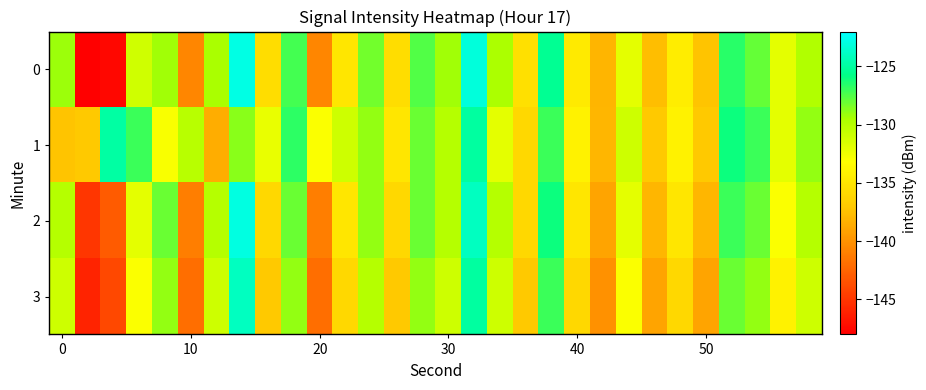

Count the number of data series in this chart.

4